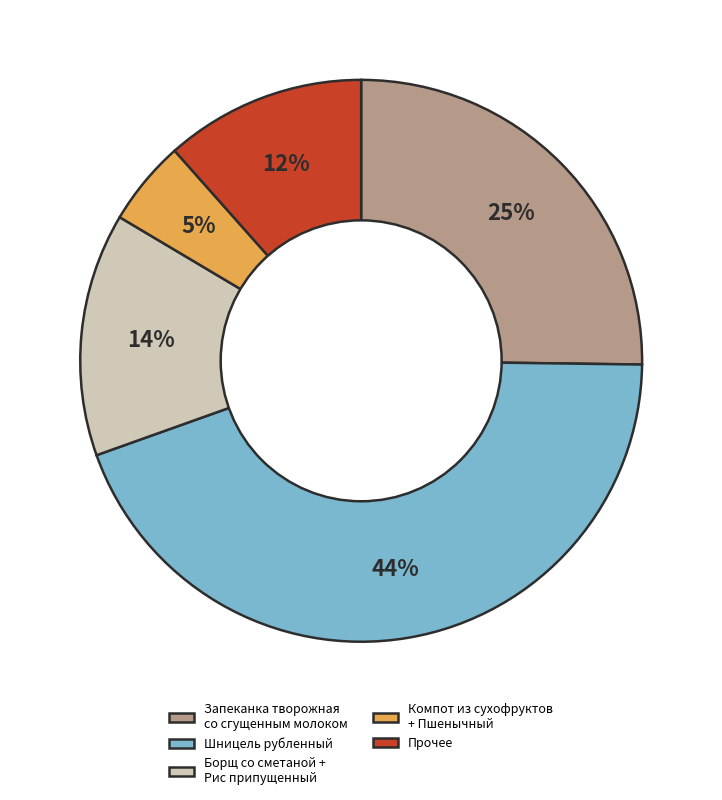

Count the number of slices in the pie.

5